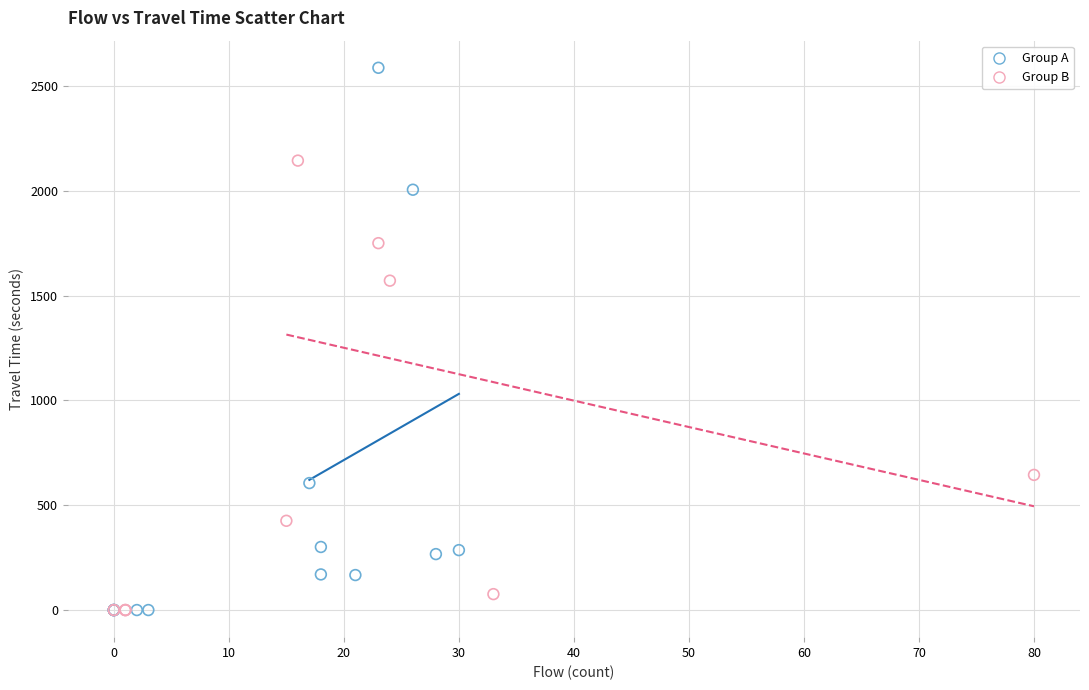

What are all the series names shown in the legend?

Group A, Group B